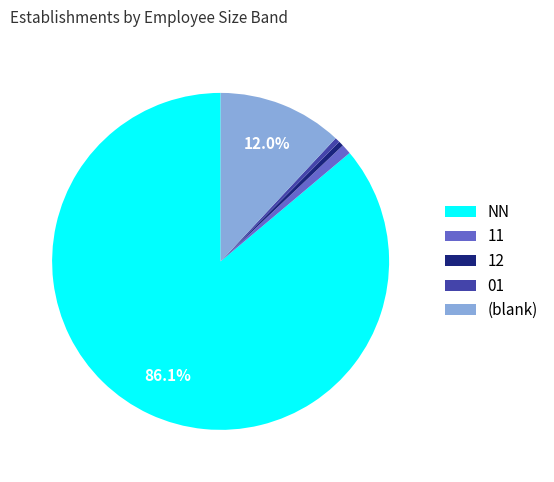

Which category has the biggest portion of the pie?

NN